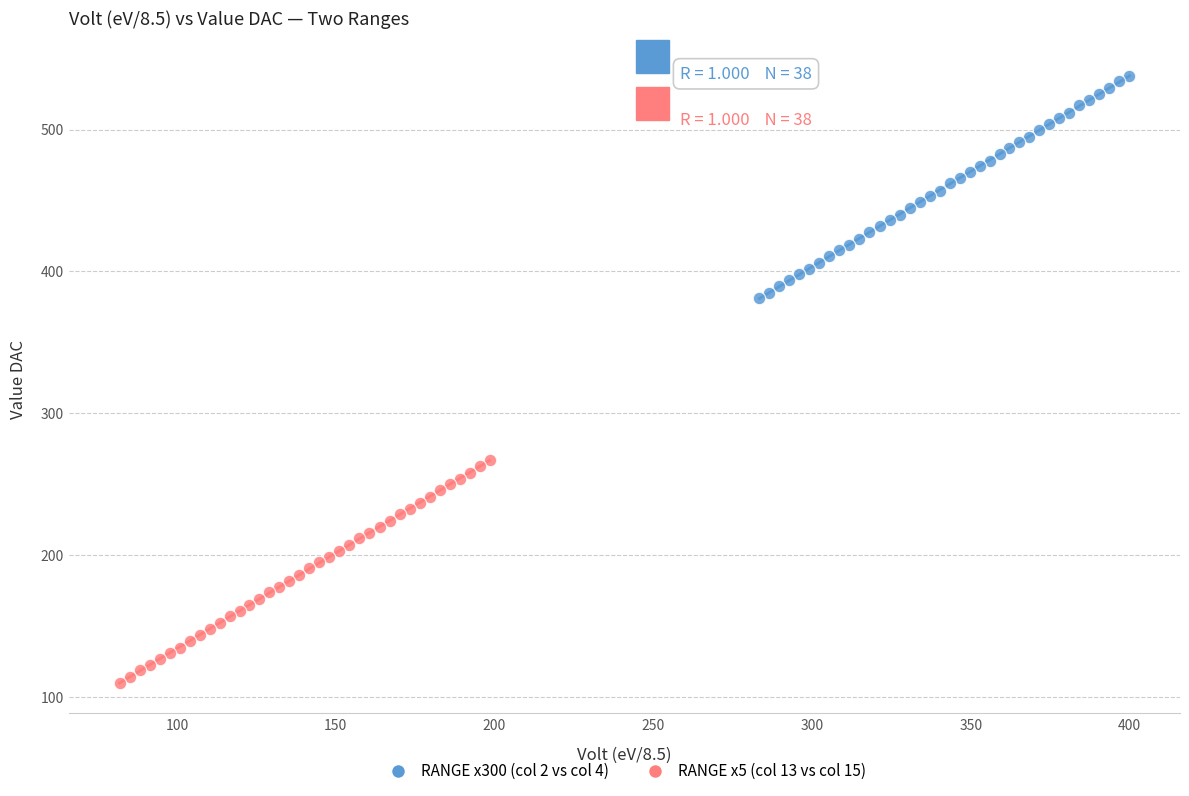

Which series reaches the maximum Y coordinate?

RANGE x300 (col 2 vs col 4)